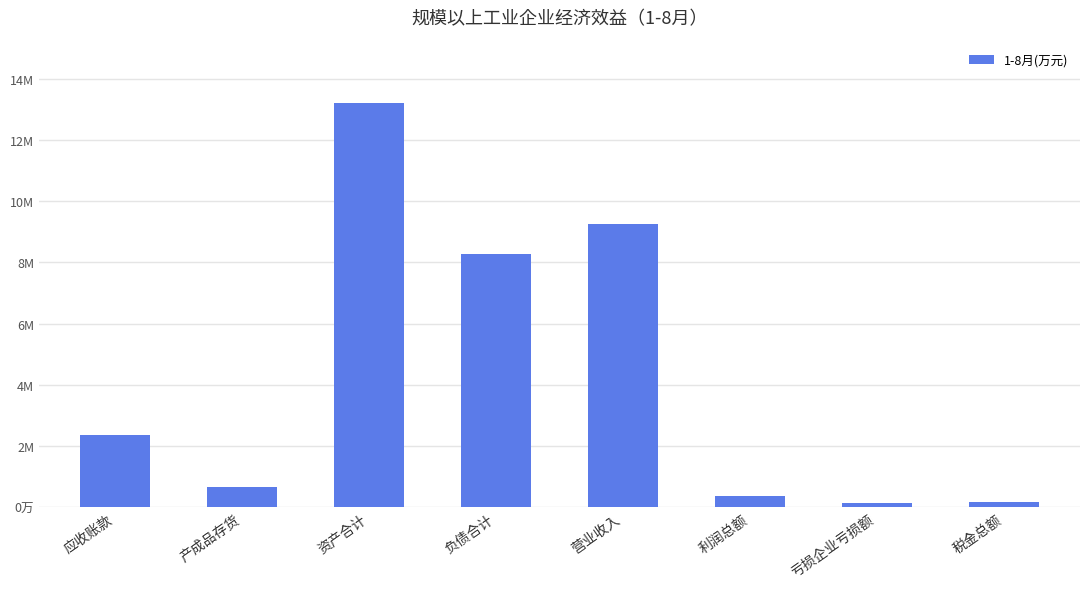

Which label corresponds to the largest value in the chart?

资产合计